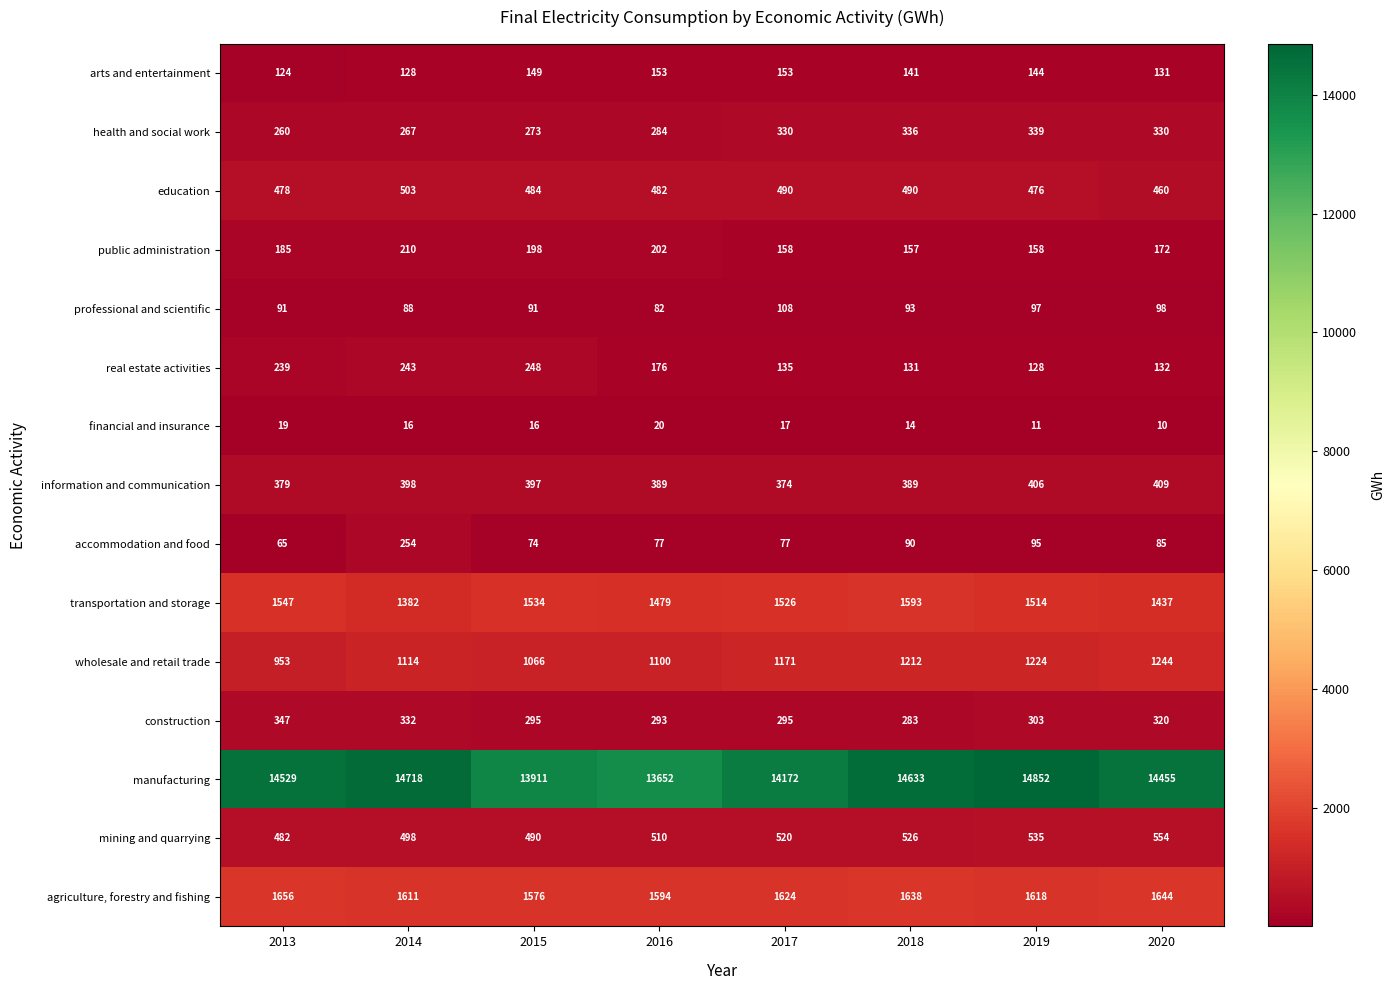

Read the professional and scientific value at 2014.

88